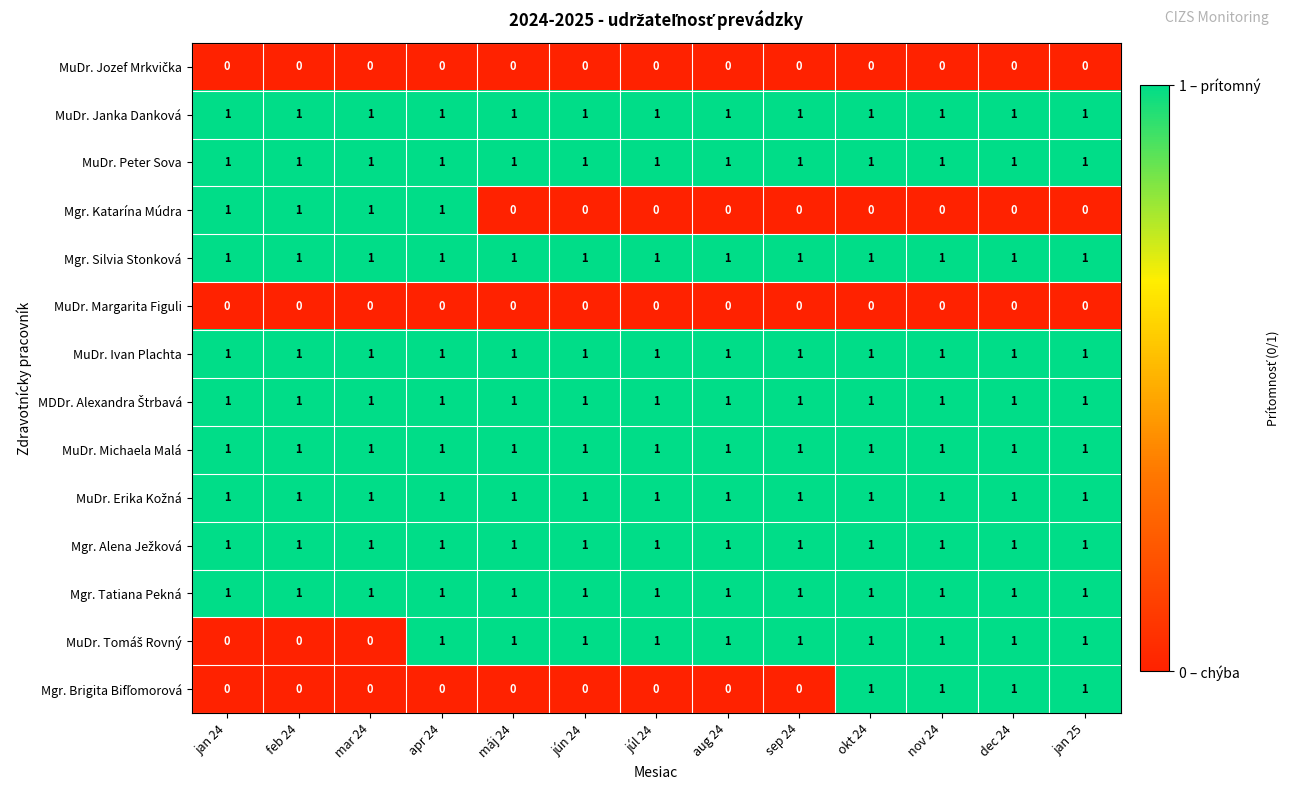

Is it true that MuDr. Michaela Malá equals 2 at okt 24?

False